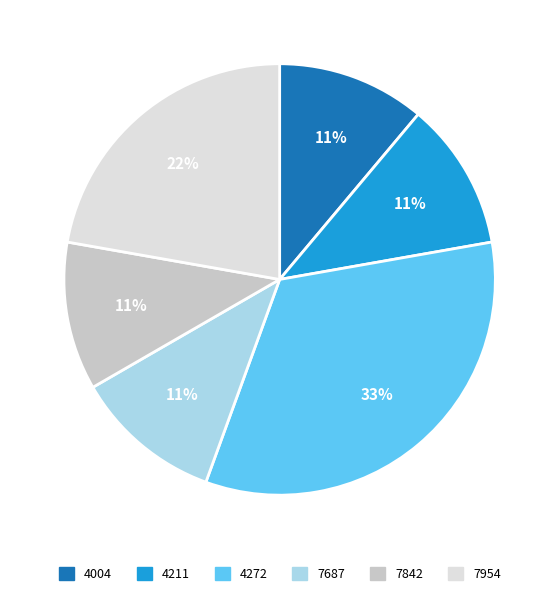

To the nearest percent, what percentage of the pie is 7687?

11%